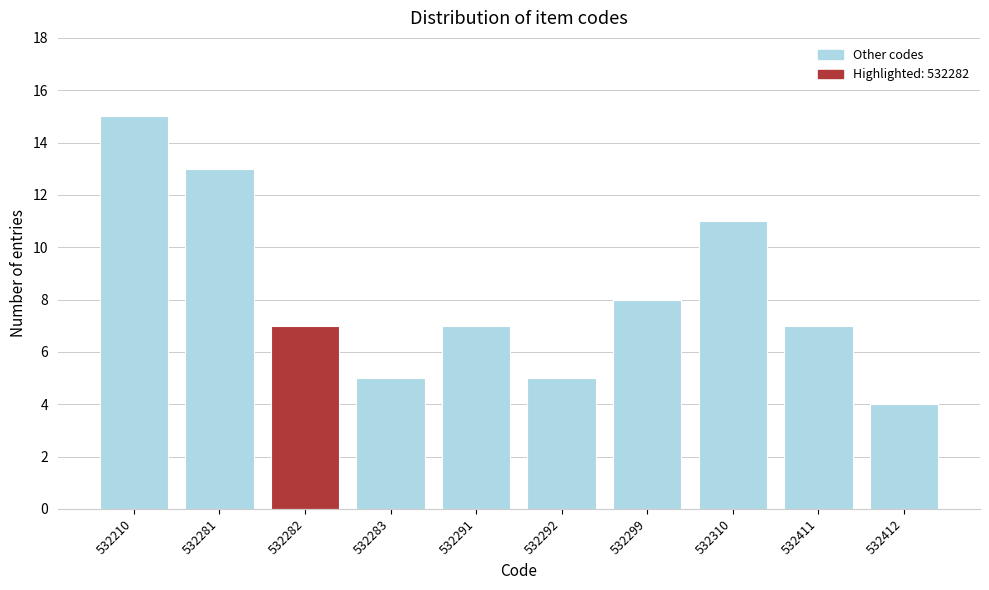

Reading left to right, what are all the values shown in this chart?

532210=15	532281=13	532282=7	532283=5	532291=7	532292=5	532299=8	532310=11	532411=7	532412=4